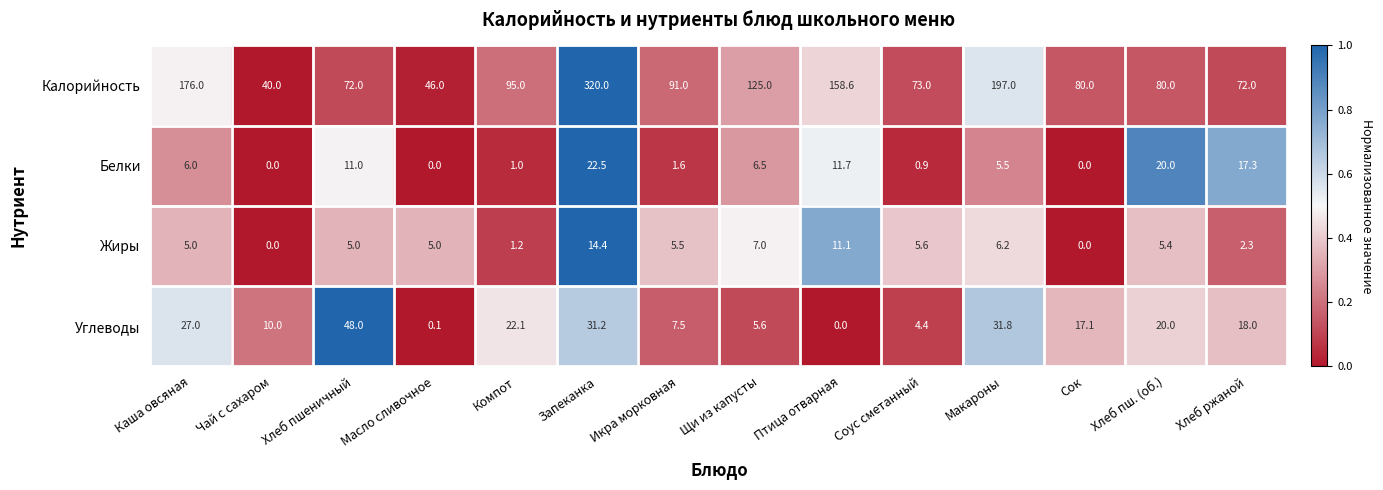

What is the sum of the Калорийность values at Каша овсяная and Икра морковная?

267.0